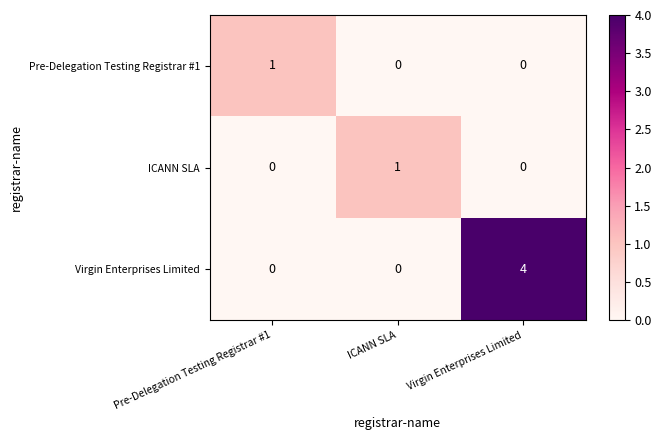

Count the Virgin Enterprises Limited values in the range 0 to 4.

3